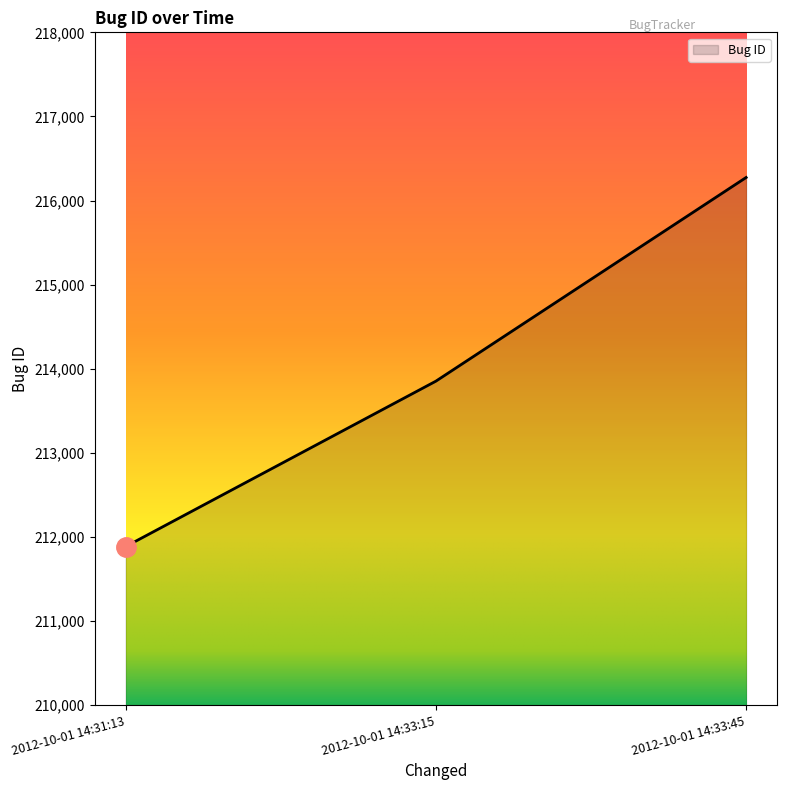

The chart shows a value of 52607 at 2012-10-01 14:33:15. True or false?

False